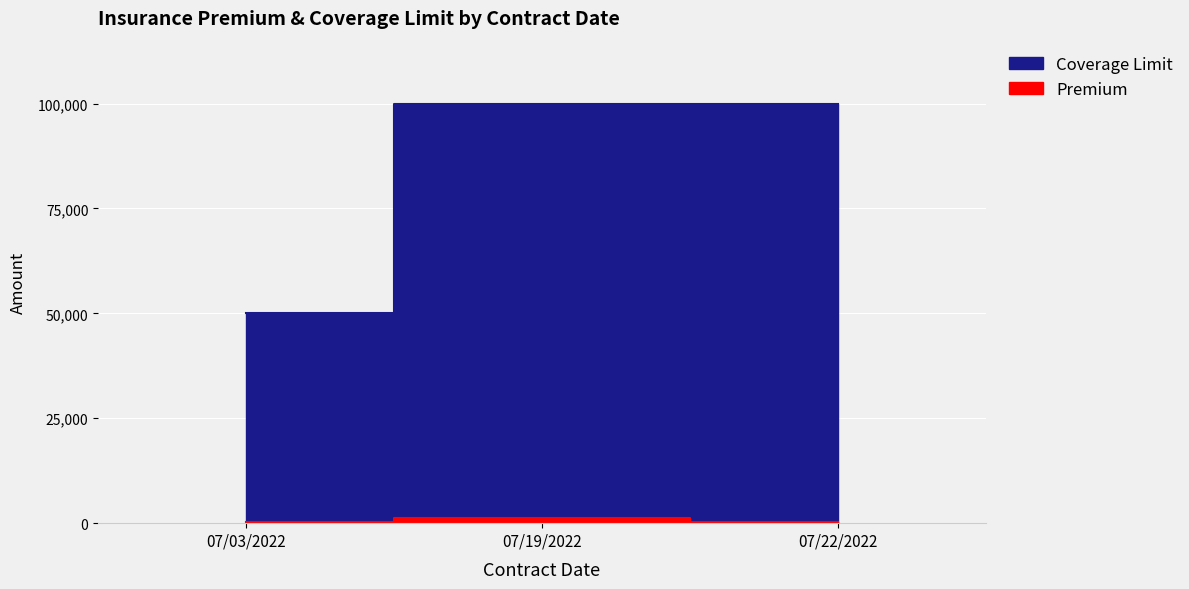

At which category does the chart reach its peak across all series?

07/19/2022